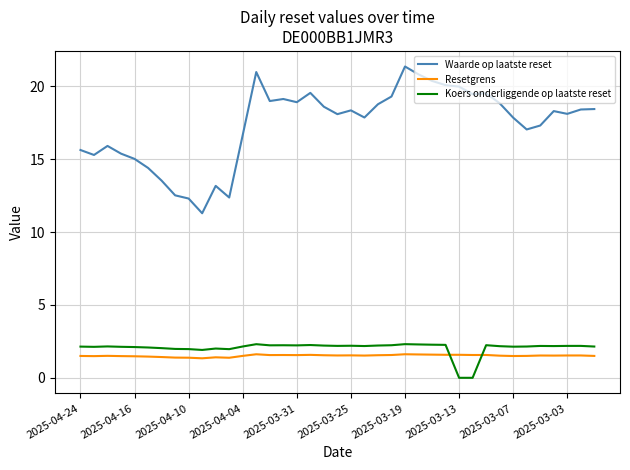

Which series has the widest spread of values?

Waarde op laatste reset